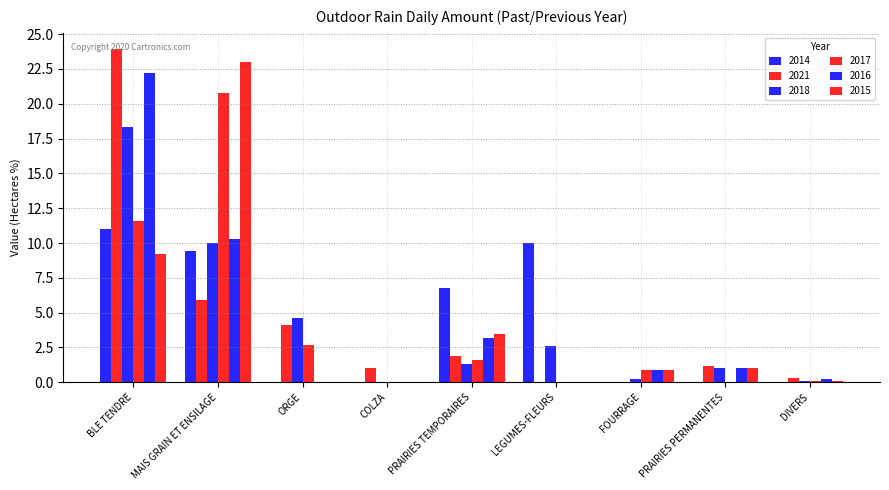

Which category has the highest value in the 2014 series?

BLE TENDRE